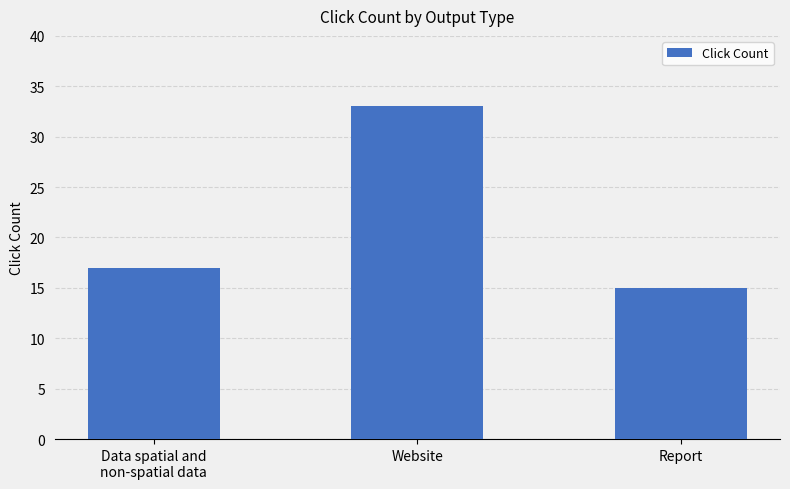

List the labels in order of value, smallest first.

Report, Data spatial and
non-spatial data, Website